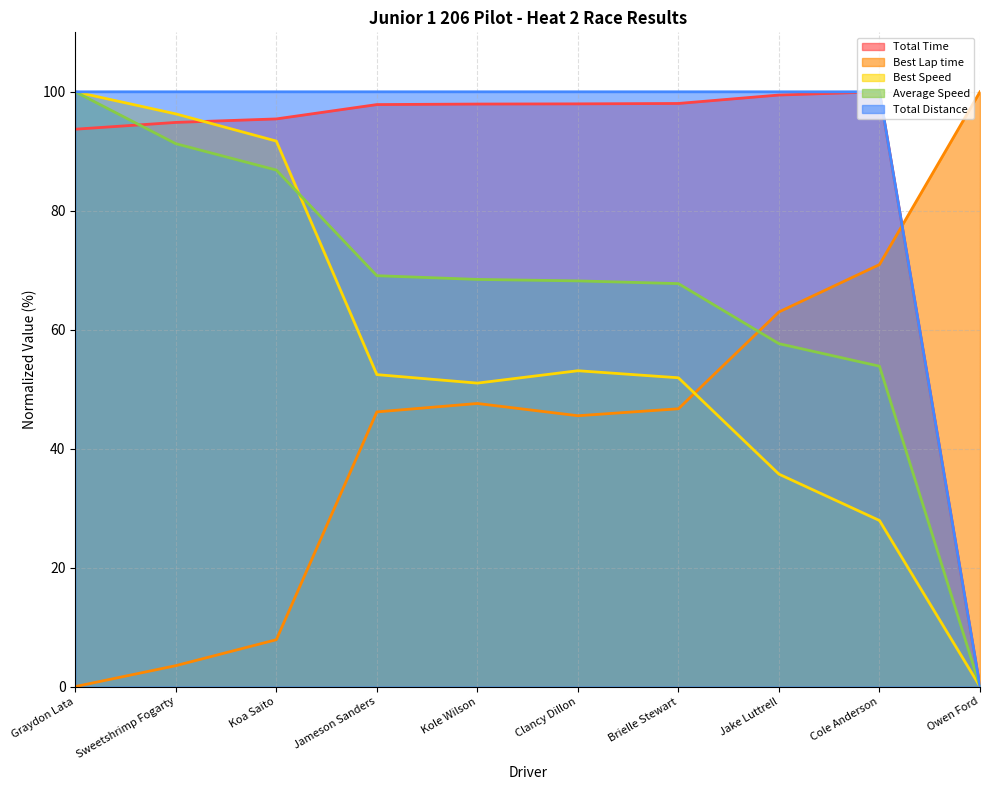

Which category has the highest value in the Total Time series?

Cole Anderson